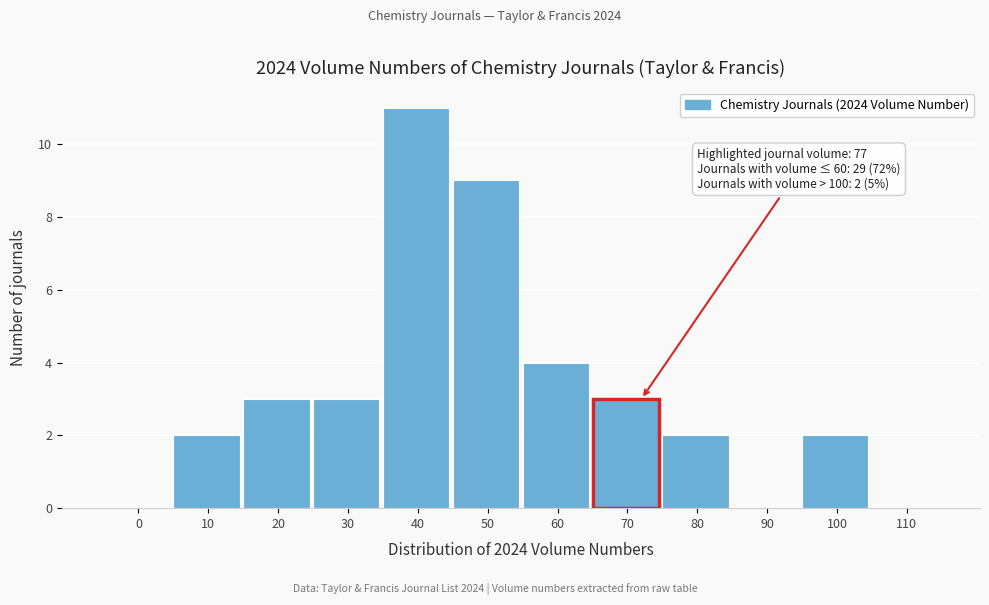

Reading left to right, extract all data points from this chart.

0=0	10=2	20=3	30=3	40=11	50=9	60=4	70=3	80=2	90=0	100=2	110=0